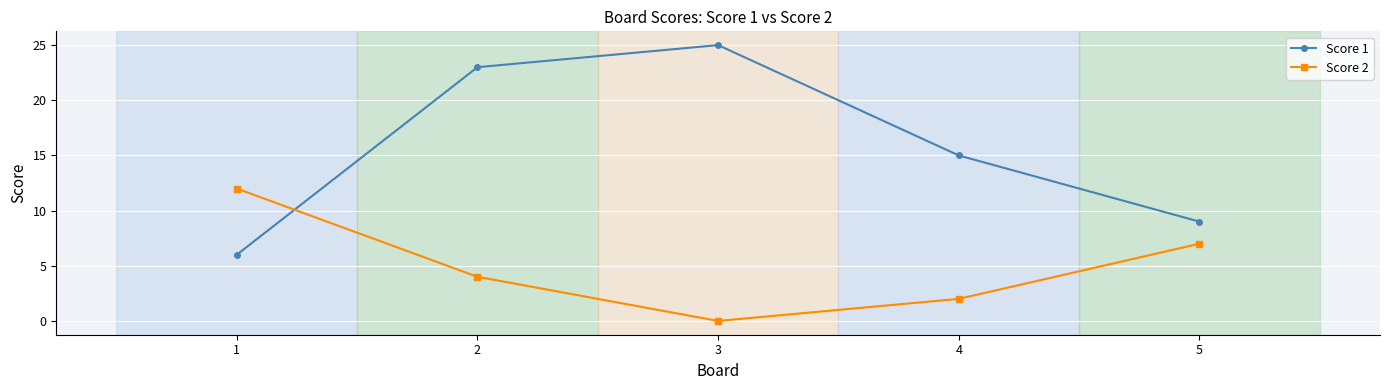

Reading left to right, transcribe all the data shown in this chart.

Score 1: 6	23	25	15	9
Score 2: 12	4	0	2	7